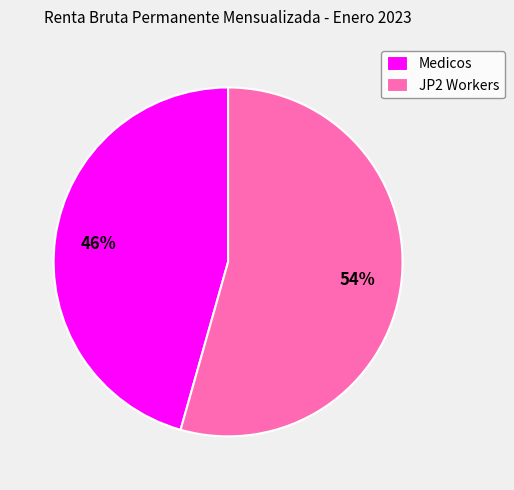

Is there any slice that represents more than half of the pie?

Yes